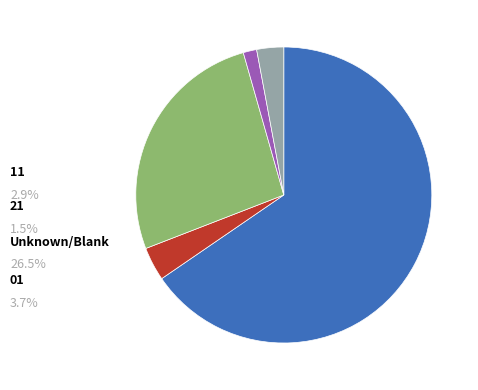

Is there a majority slice in this chart?

Yes